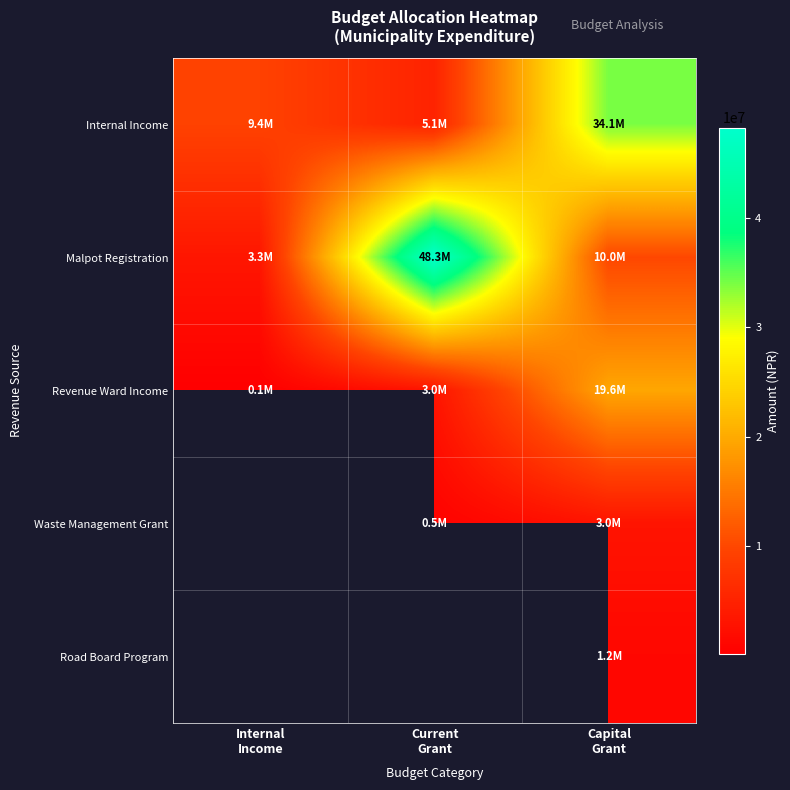

True or false: Malpot Registration has a value of 16214060.2 at Current Grant.

False